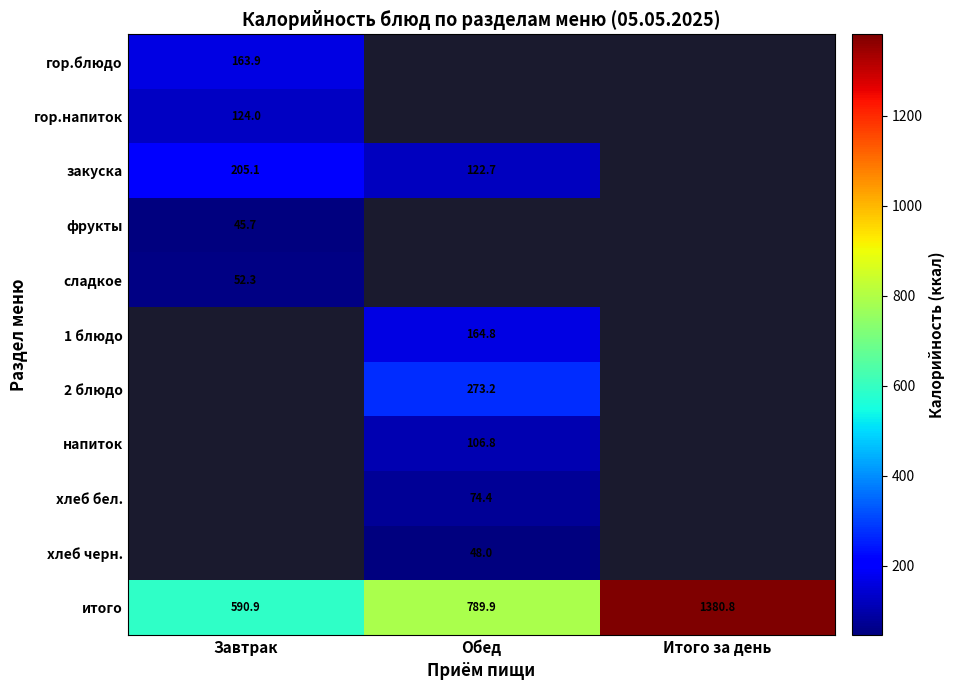

Rank the categories by итого value from lowest to highest.

Завтрак, Обед, Итого за день